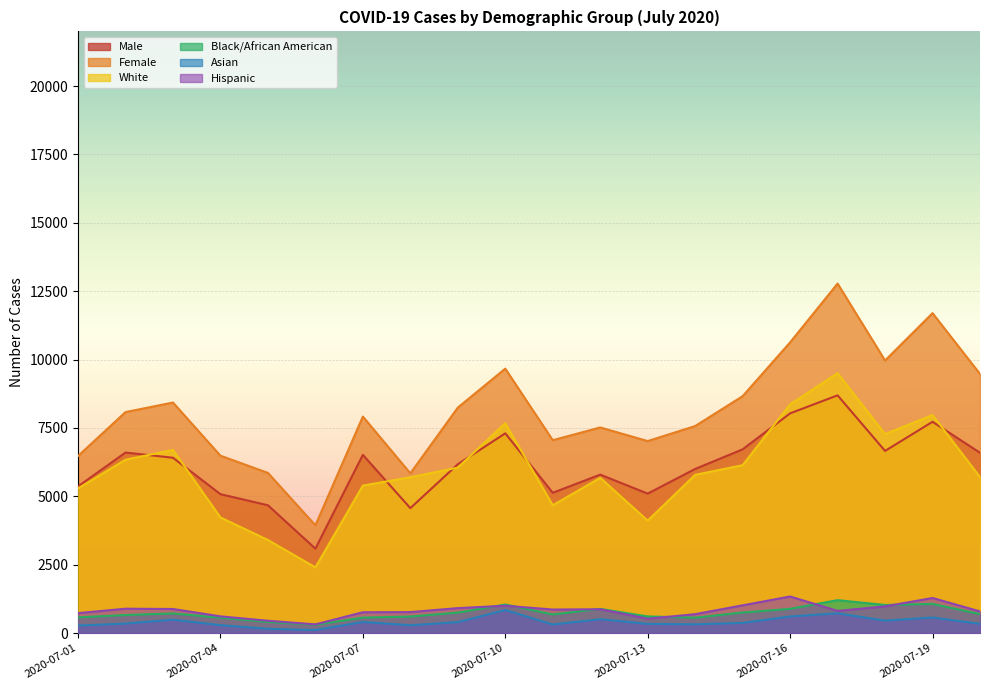

Which series has the widest spread of values?

Female